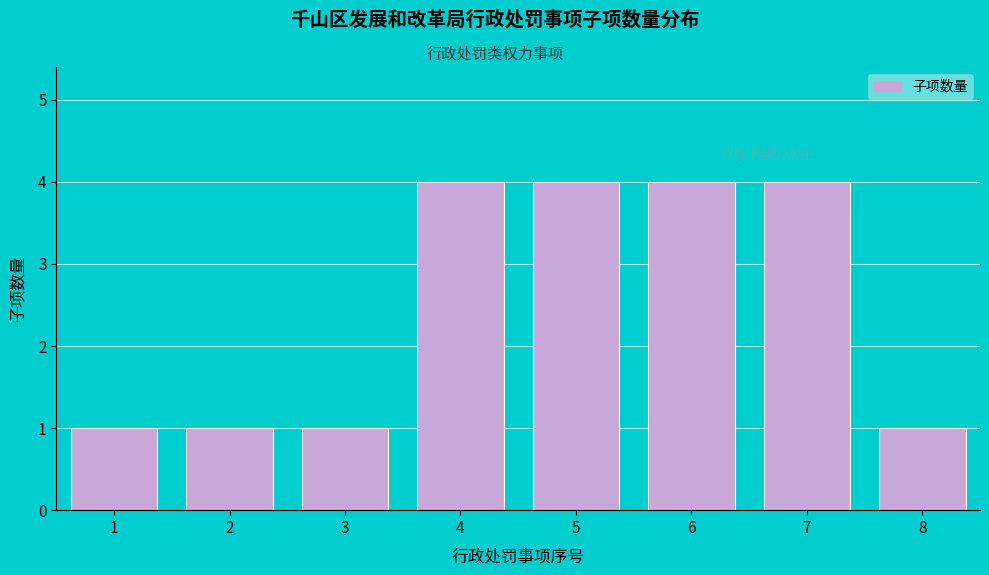

Reading right to left, extract all data points from this chart.

8=1	7=4	6=4	5=4	4=4	3=1	2=1	1=1